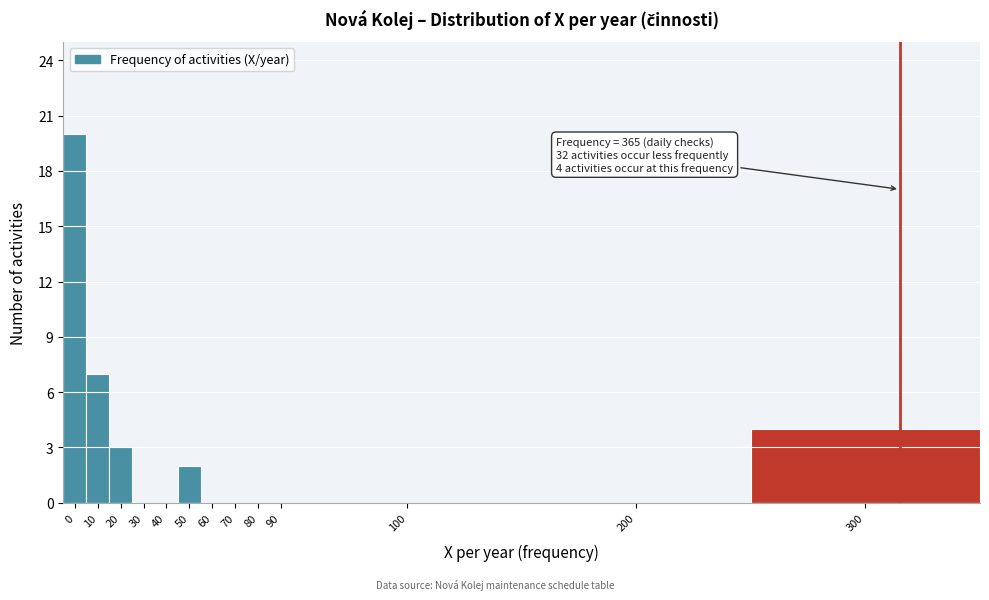

Reading left to right, list all the values displayed in this chart.

0=20	10=7	20=3	30=0	40=0	50=2	60=0	70=0	80=0	90=0	100=0	200=0	300=4